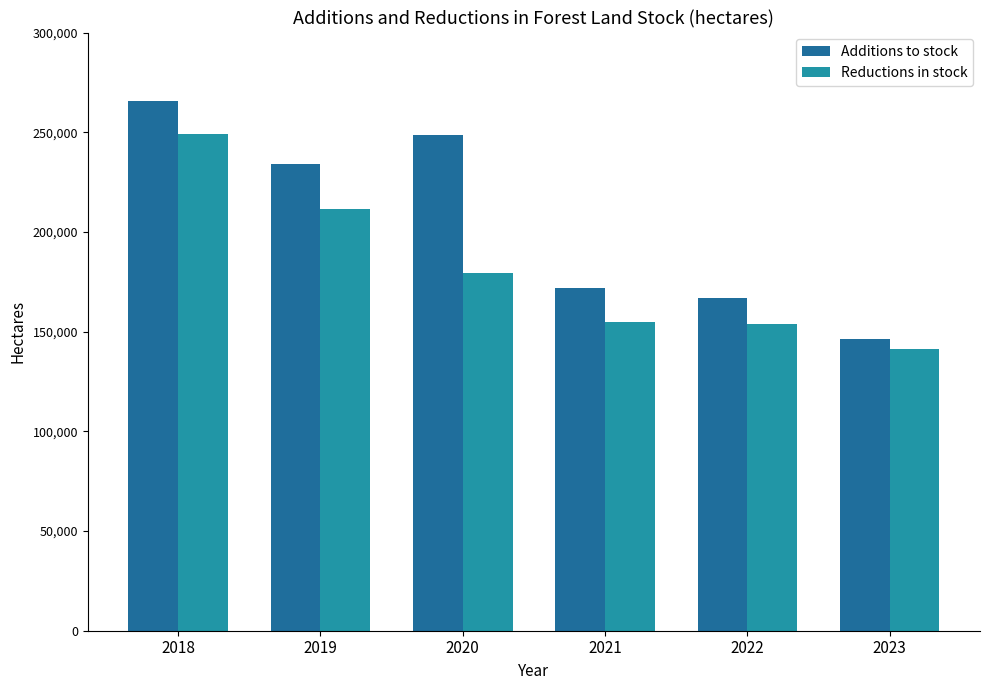

Between 2022 and 2023, which series saw the biggest shift?

Additions to stock